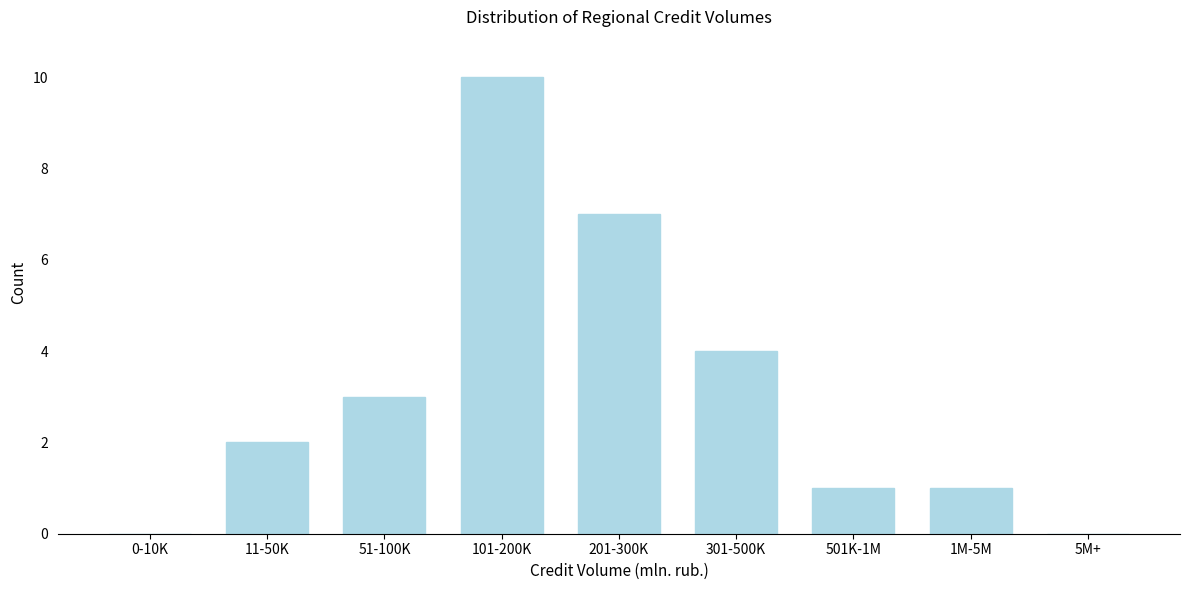

Reading right to left, what are all the values shown in this chart?

5M+=0	1M-5M=1	501K-1M=1	301-500K=4	201-300K=7	101-200K=10	51-100K=3	11-50K=2	0-10K=0